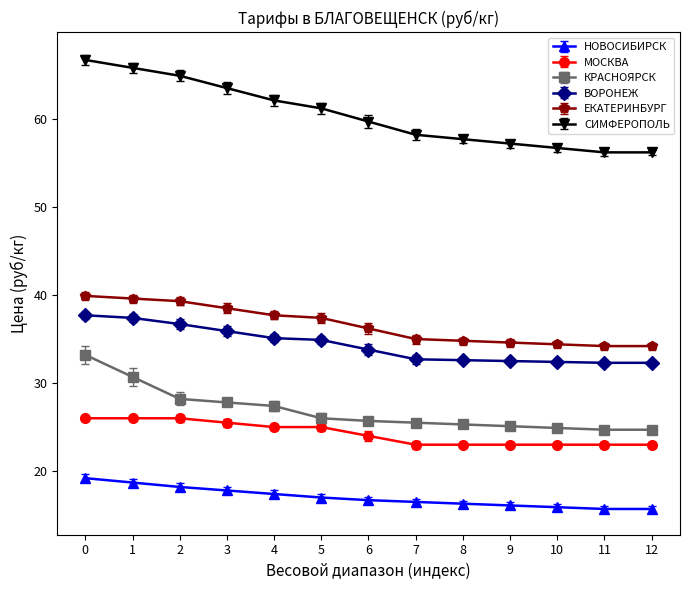

Is the value of НОВОСИБИРСК at 10 greater than the value of СИМФЕРОПОЛЬ at 10?

No